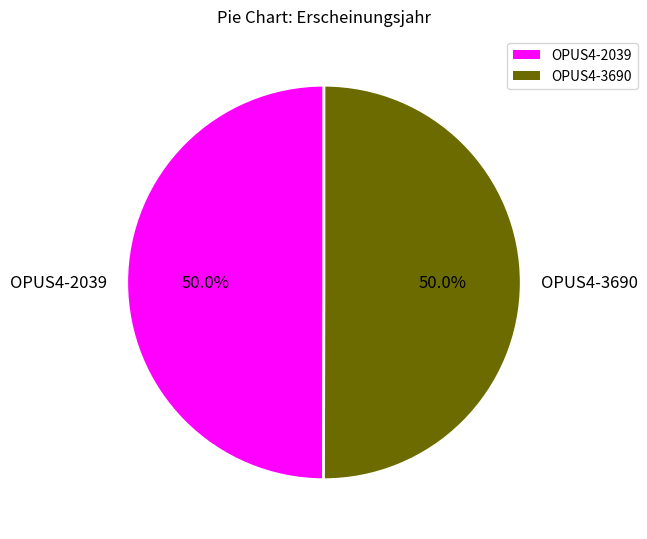

How many slices are in this pie chart?

2